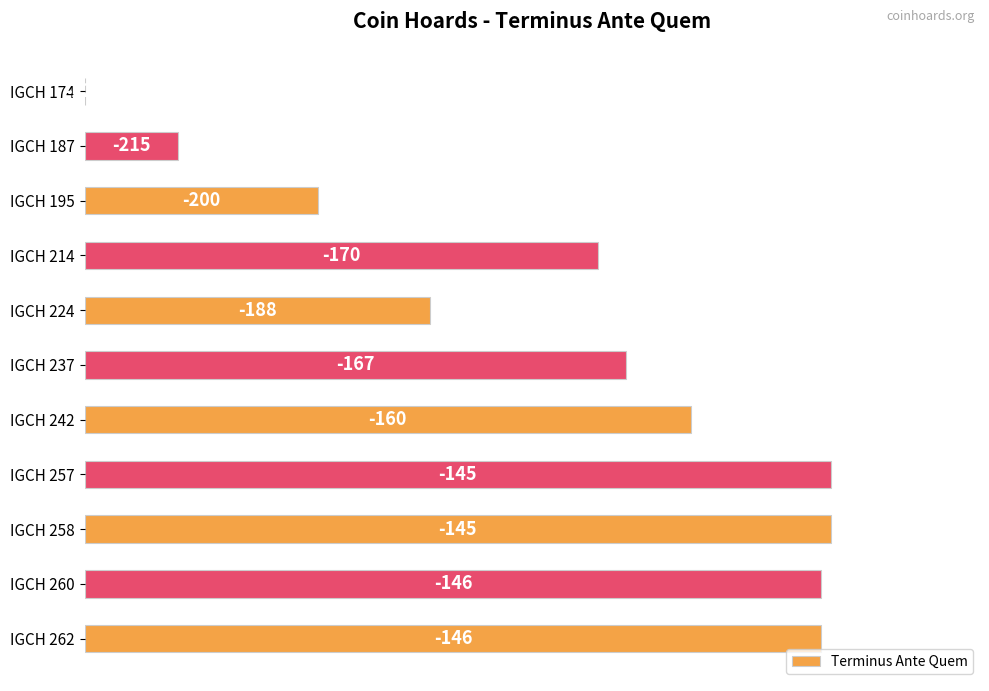

Are the bars horizontal?

Yes